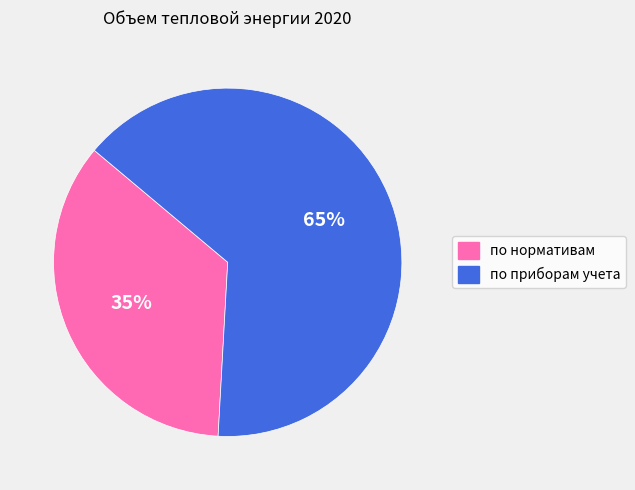

Do по приборам учета and по нормативам together represent more than half of the pie?

Yes